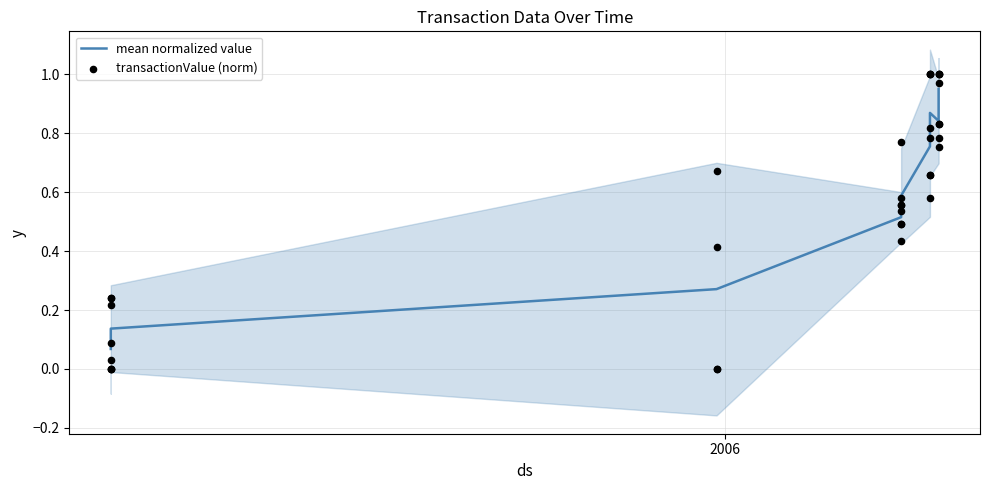

What are all the series names shown in the legend?

mean normalized value, transactionValue (norm)